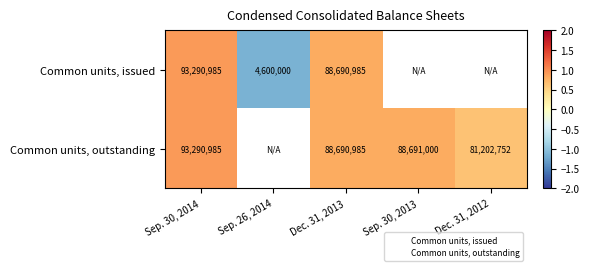

How many values in Common units, outstanding are above zero?

4